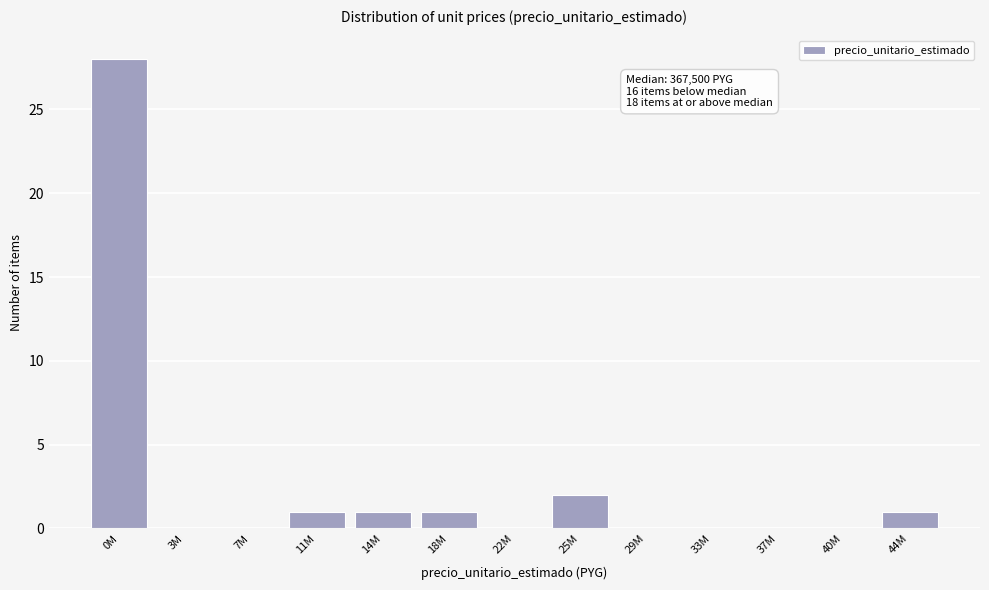

Reading left to right, extract all data points from this chart.

0M=28	3M=0	7M=0	11M=1	14M=1	18M=1	22M=0	25M=2	29M=0	33M=0	37M=0	40M=0	44M=1